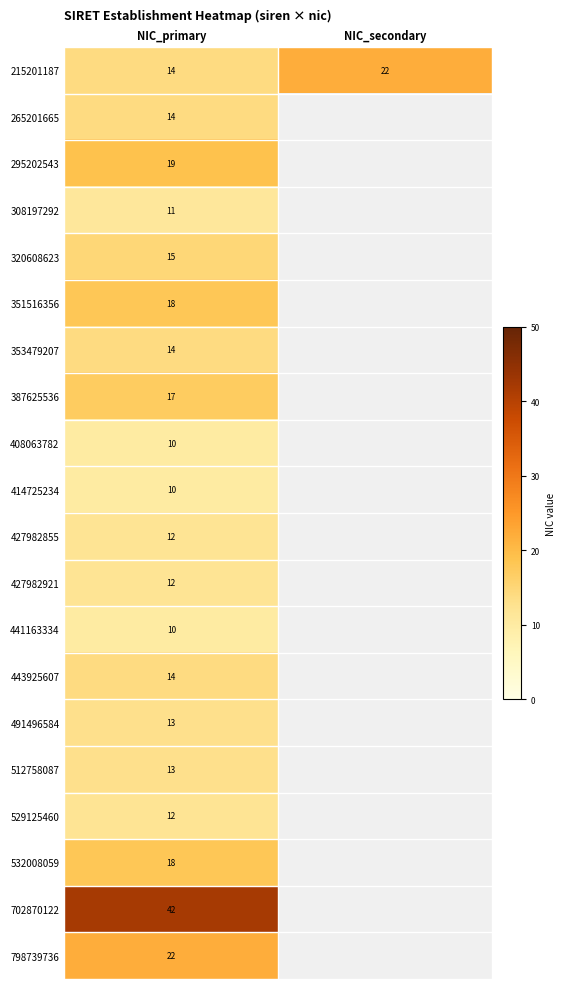

List the labels in order of 512758087 value, smallest first.

NIC_primary, NIC_secondary